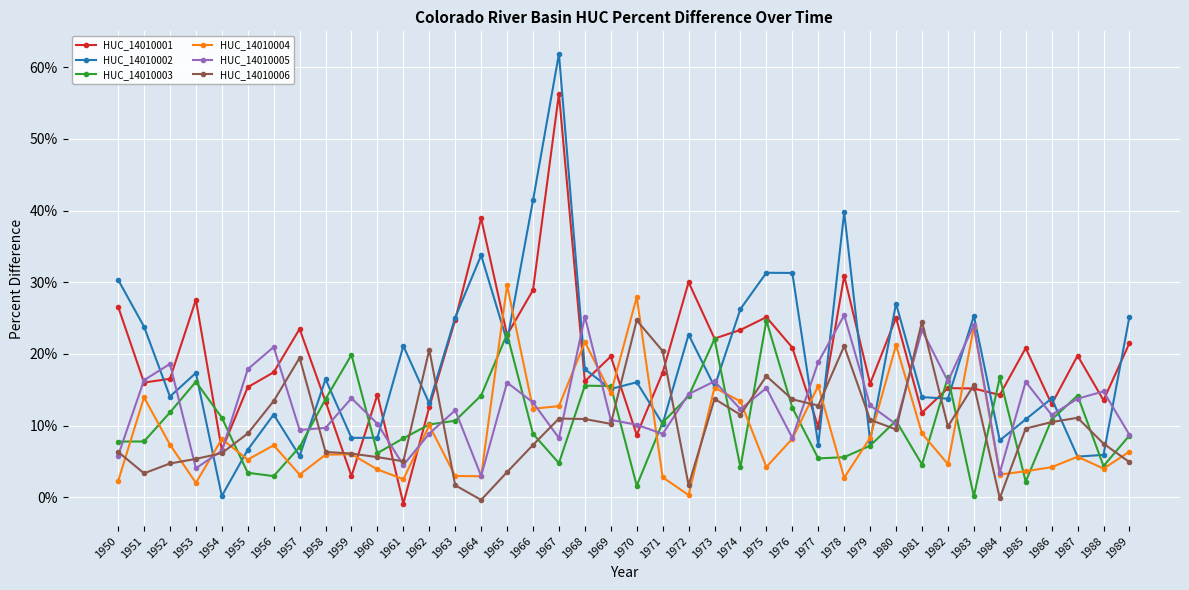

Is the value of HUC_14010002 at 1985 greater than the value of HUC_14010006 at 1978?

No